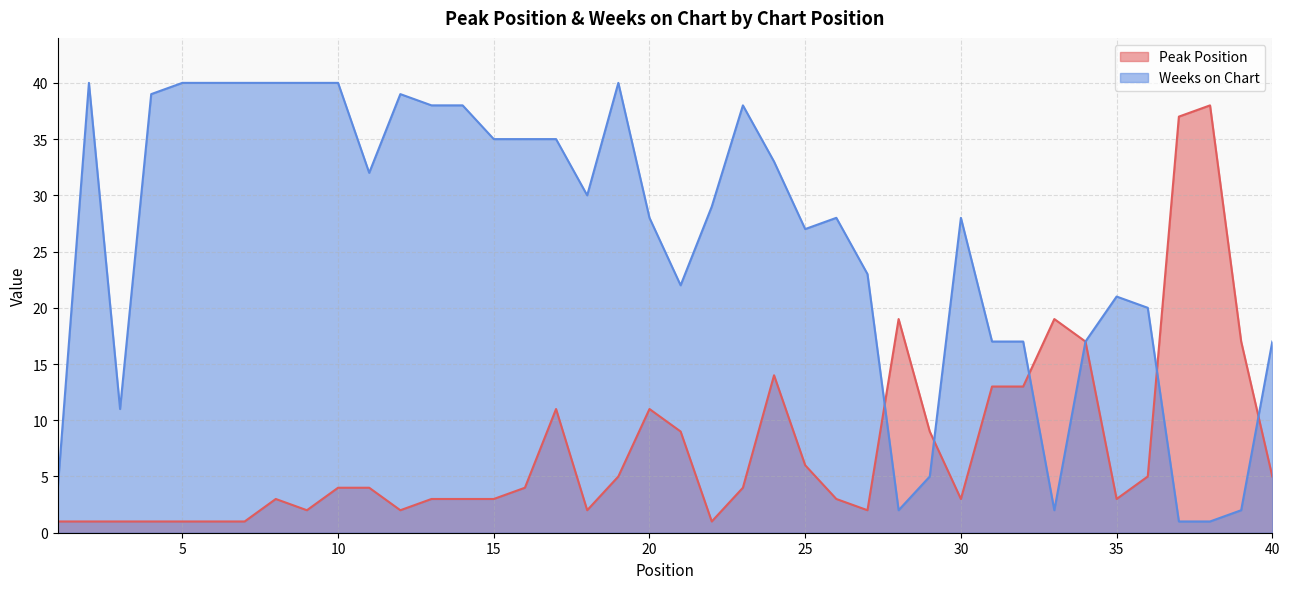

What are all the series names shown in the legend?

Peak Position, Weeks on Chart